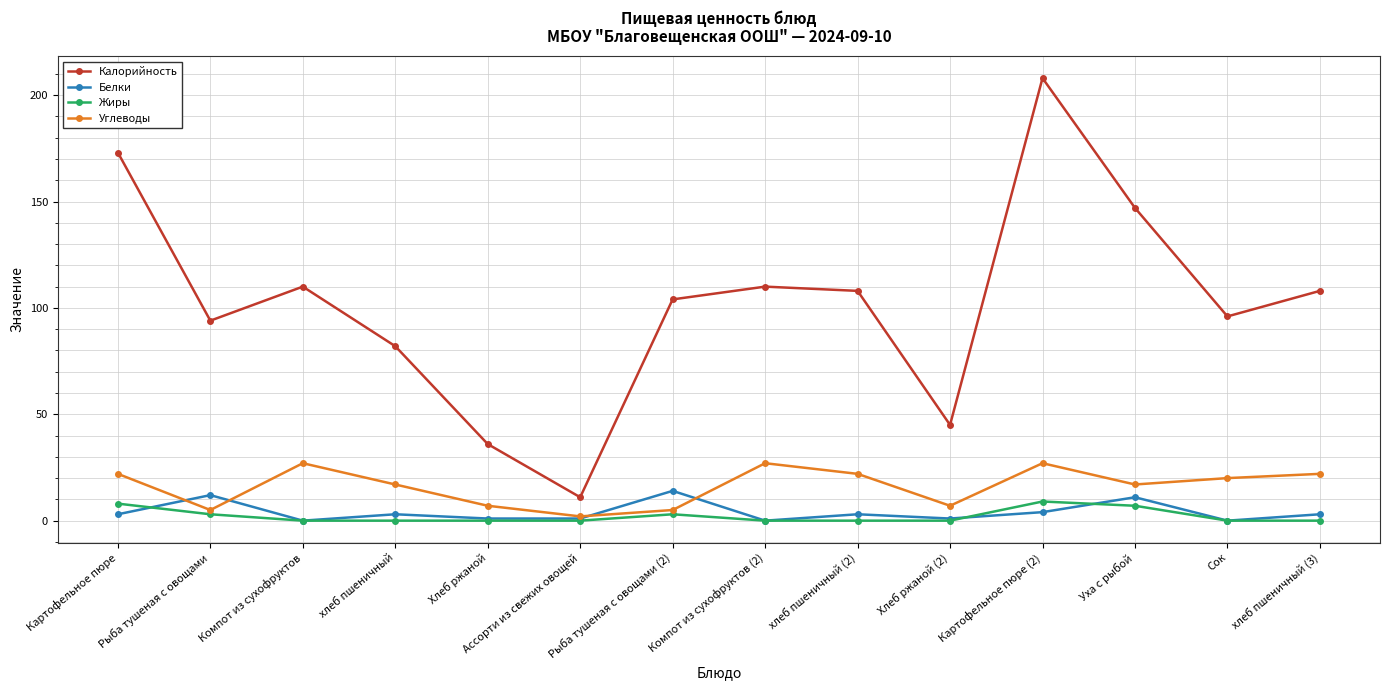

At how many categories does at least one series exceed 32?

13